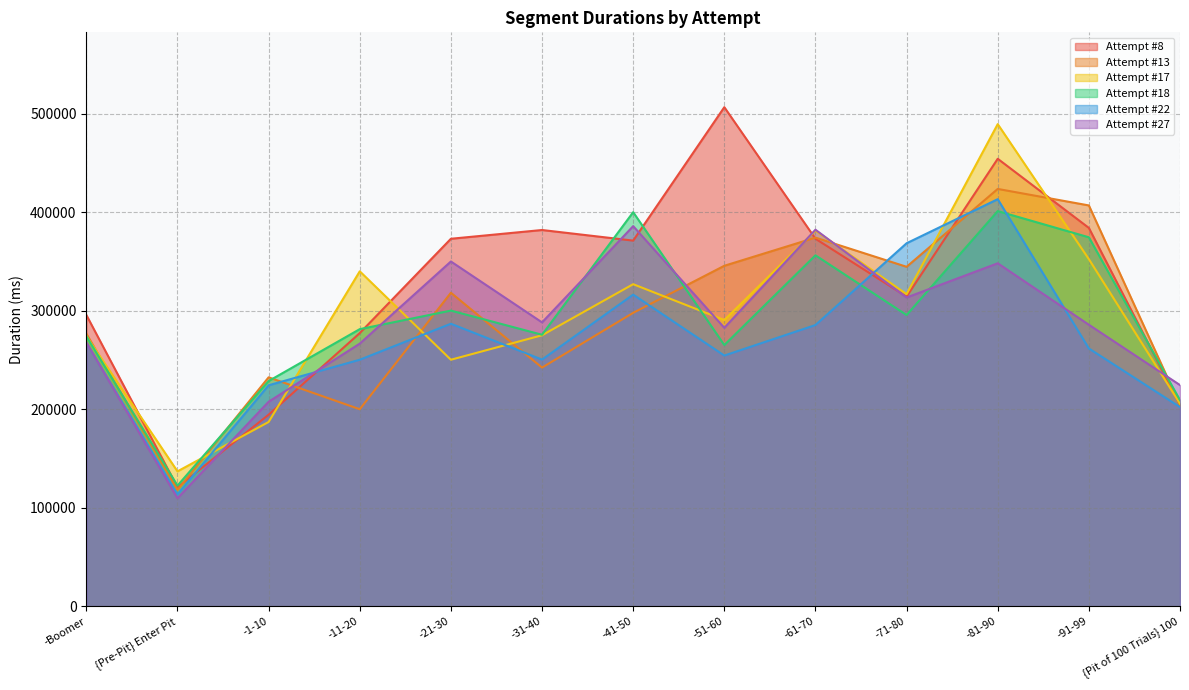

Rank the series by their maximum value, from highest to lowest.

Attempt #8, Attempt #17, Attempt #13, Attempt #22, Attempt #18, Attempt #27